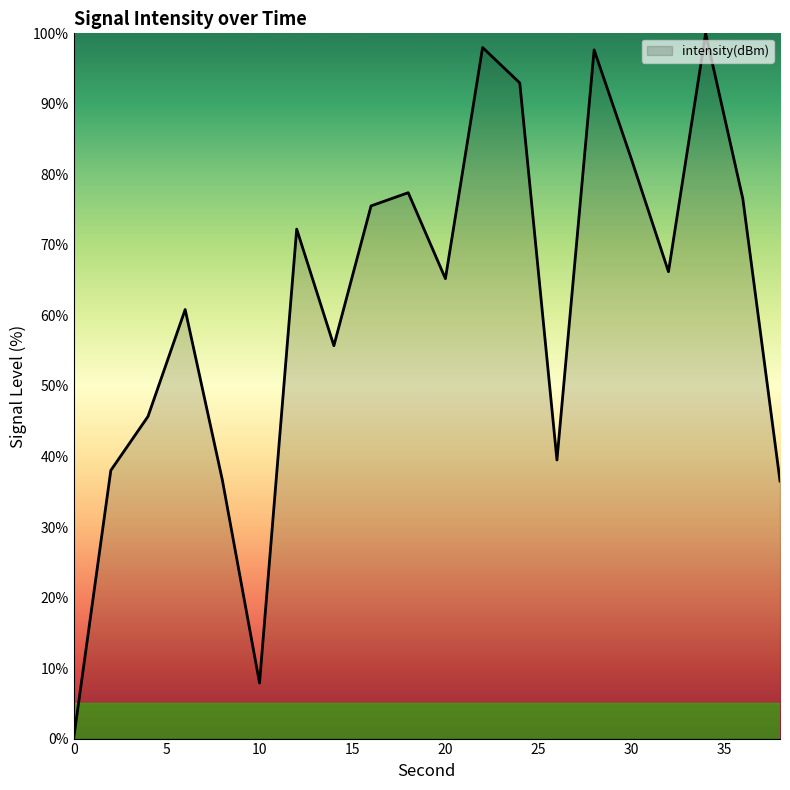

What is the difference between the second highest and second lowest values?

90.1